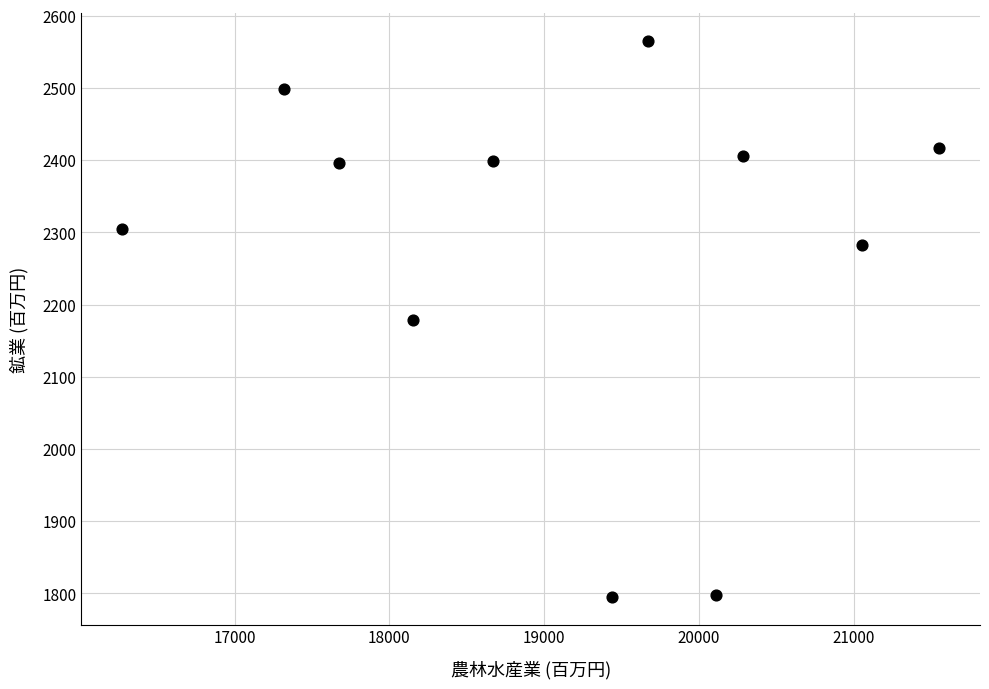

What is the average X value?

19108